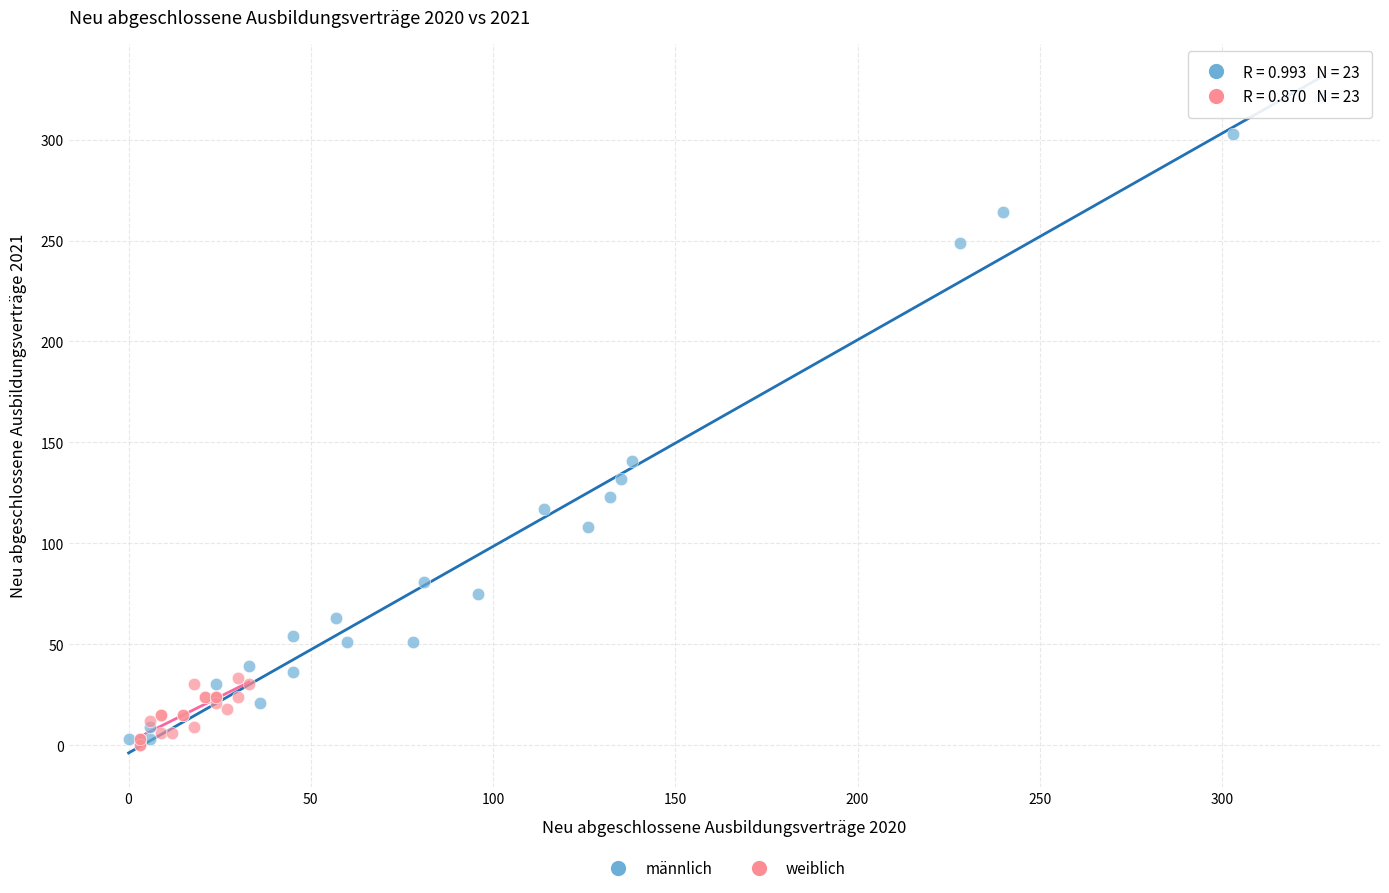

What are all the series names shown in the legend?

männlich, weiblich